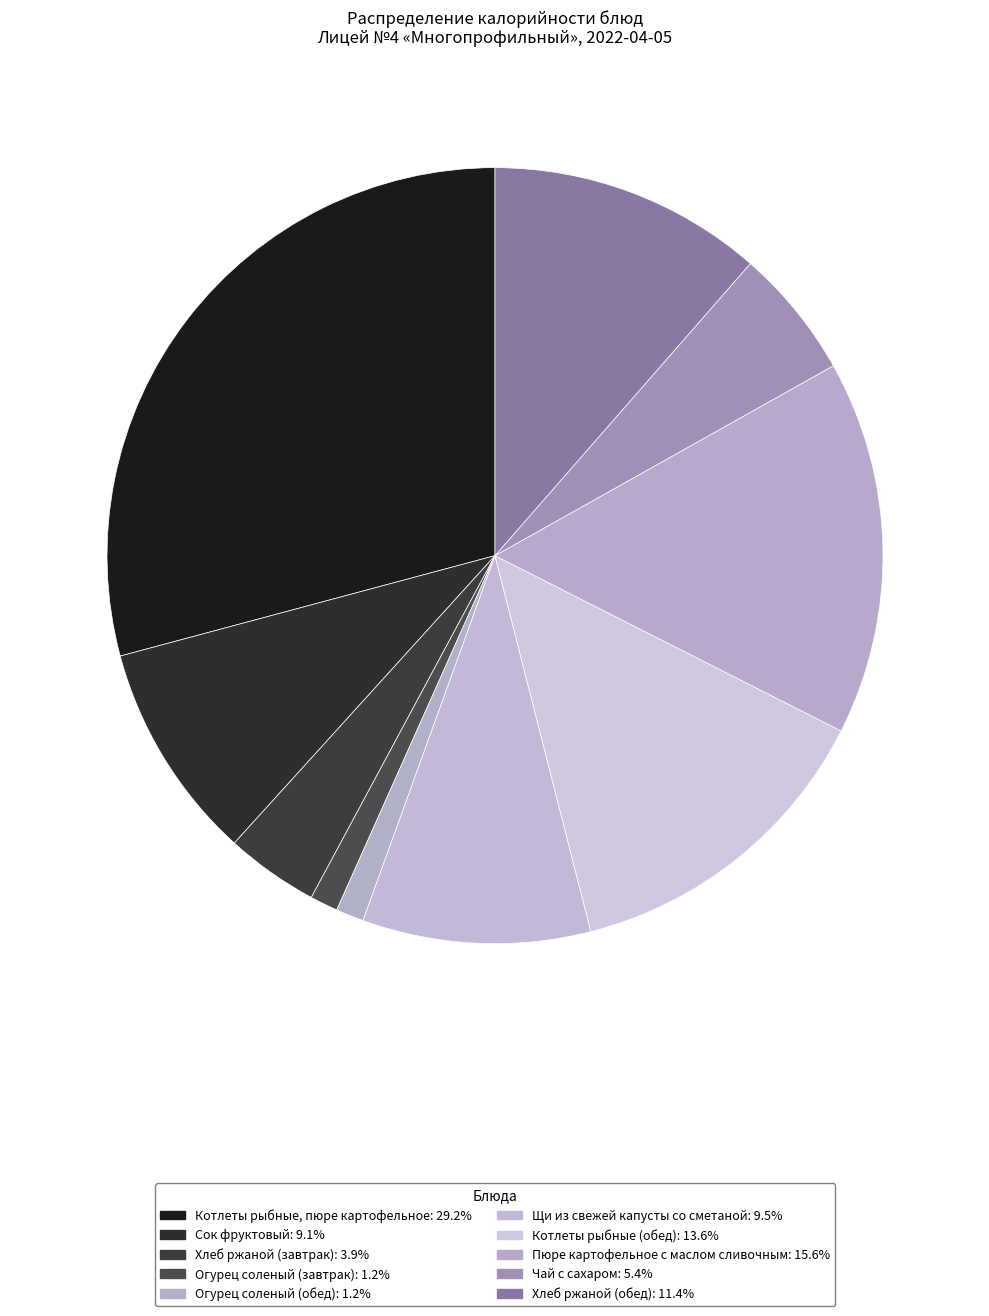

What percentage is NOT represented by Чай с сахаром?

94.6%